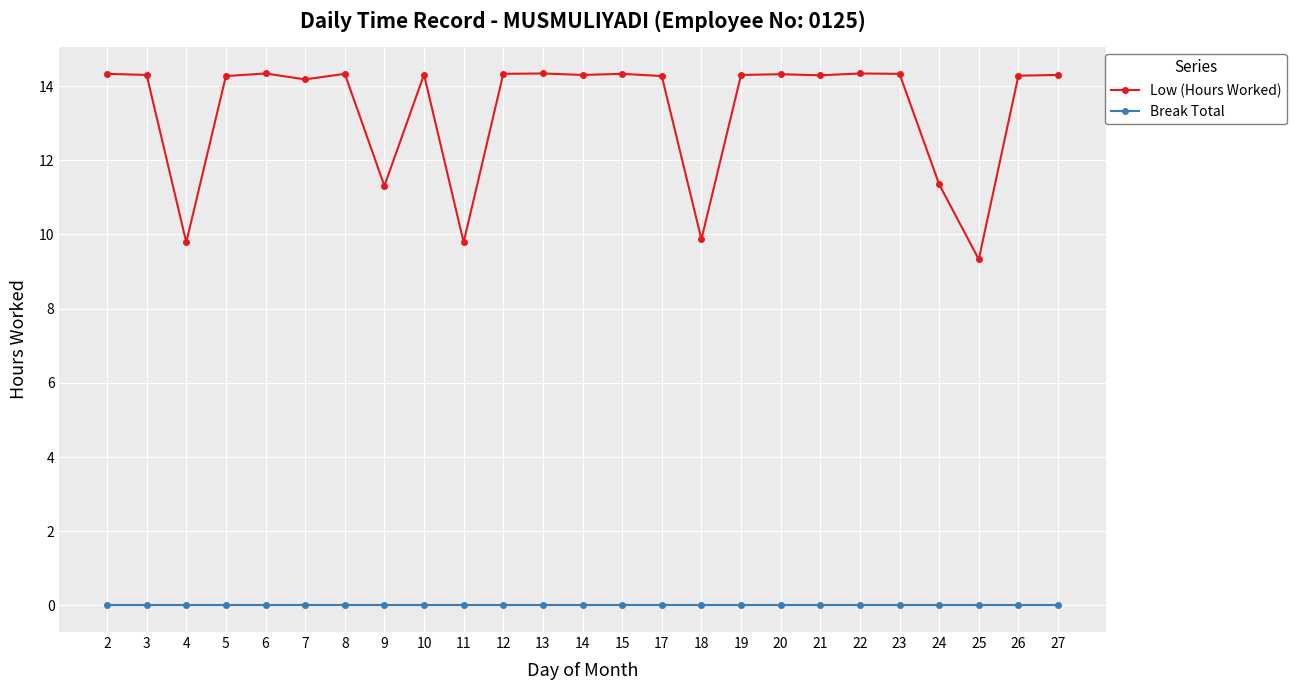

True or false: Break Total and Low (Hours Worked) intersect in this chart.

False